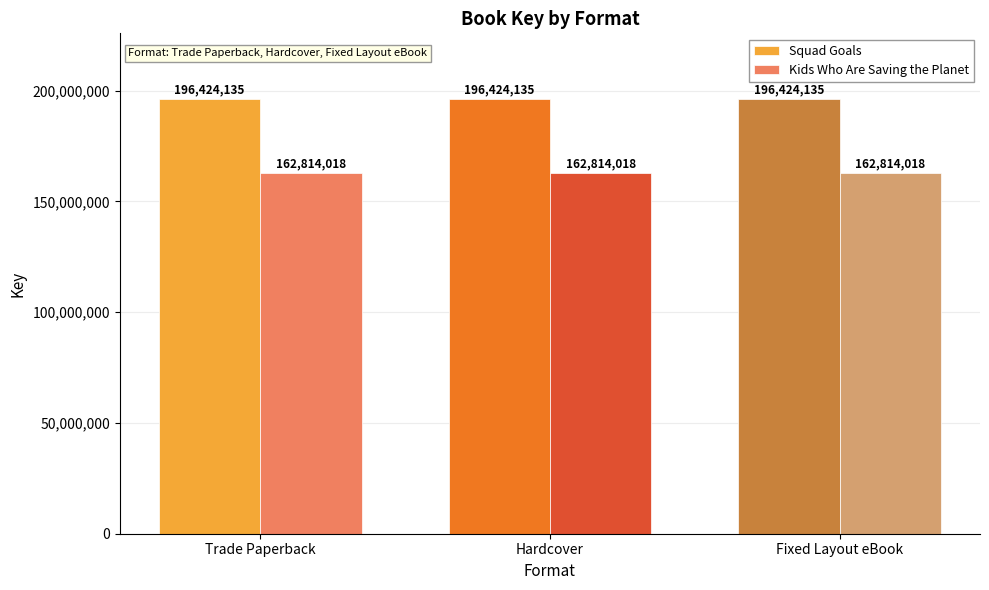

What are all the series names shown in the legend?

Squad Goals, Kids Who Are Saving the Planet